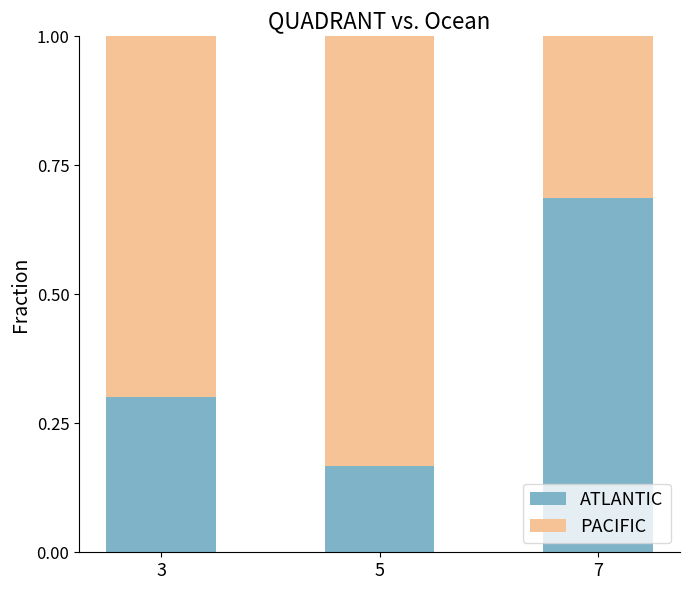

List the labels in order of ATLANTIC value, largest first.

7, 3, 5